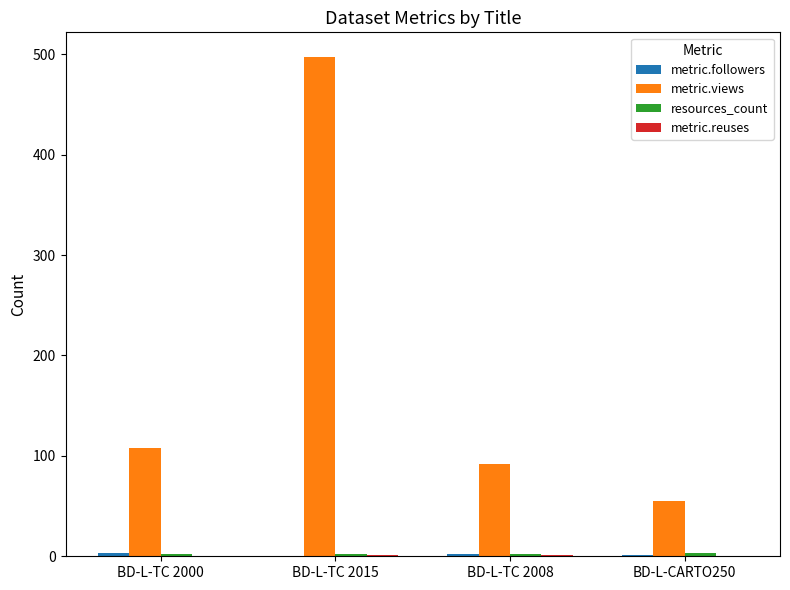

Which series changed the most between BD-L-TC 2015 and BD-L-TC 2008?

metric.views